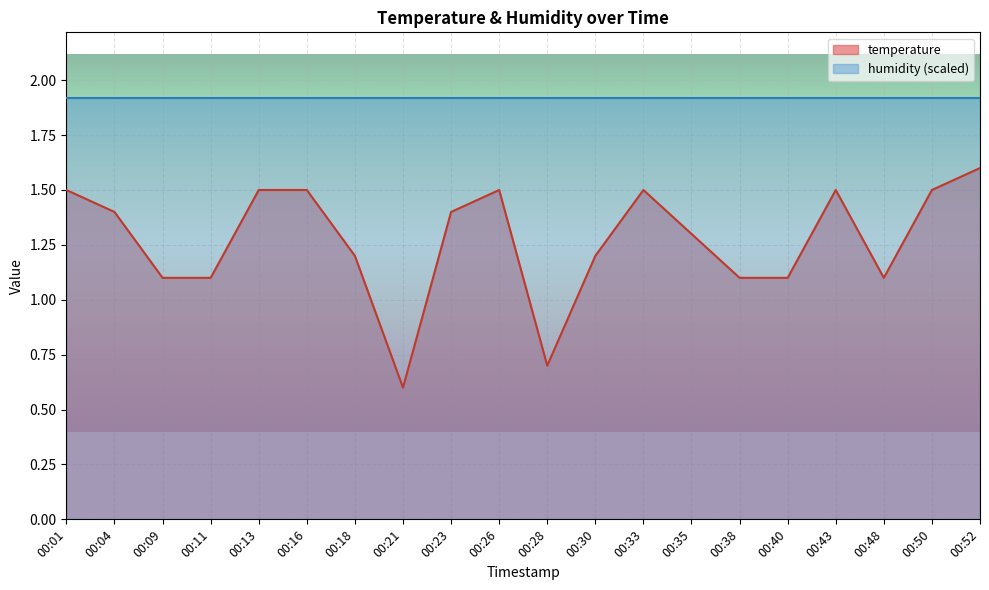

True or false: the data shows 1.5 at 00:33.

True